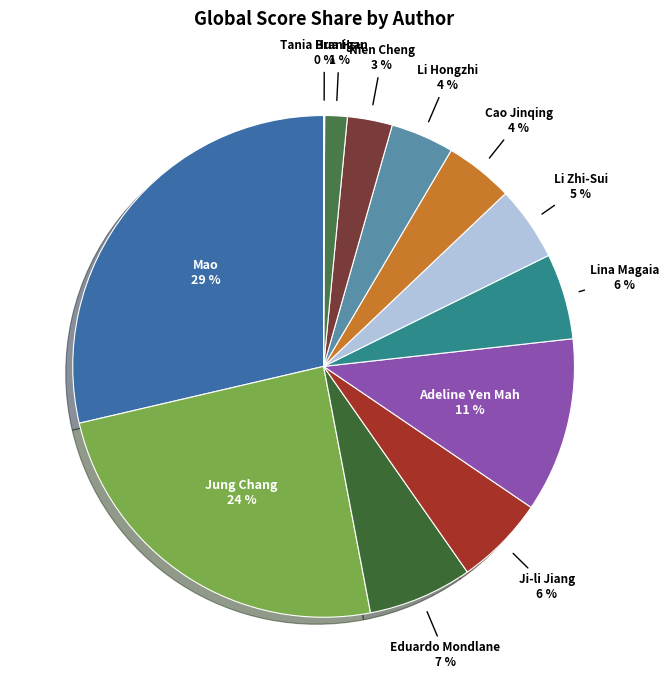

To the nearest percent, what is the difference between the largest and smallest slice percentages?

29%